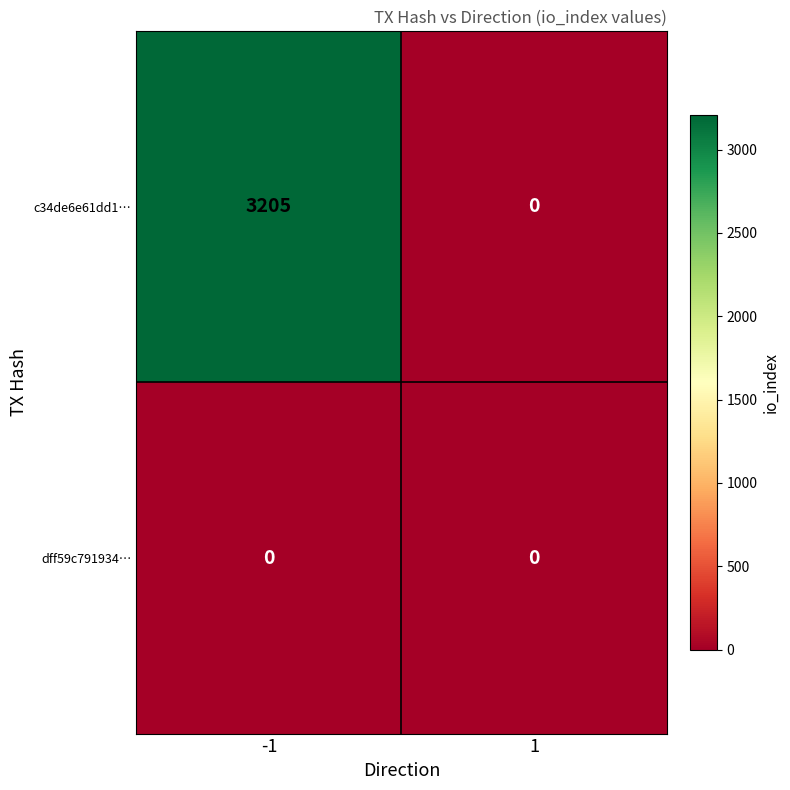

Which series has the largest total across all categories?

c34de6e61dd1…